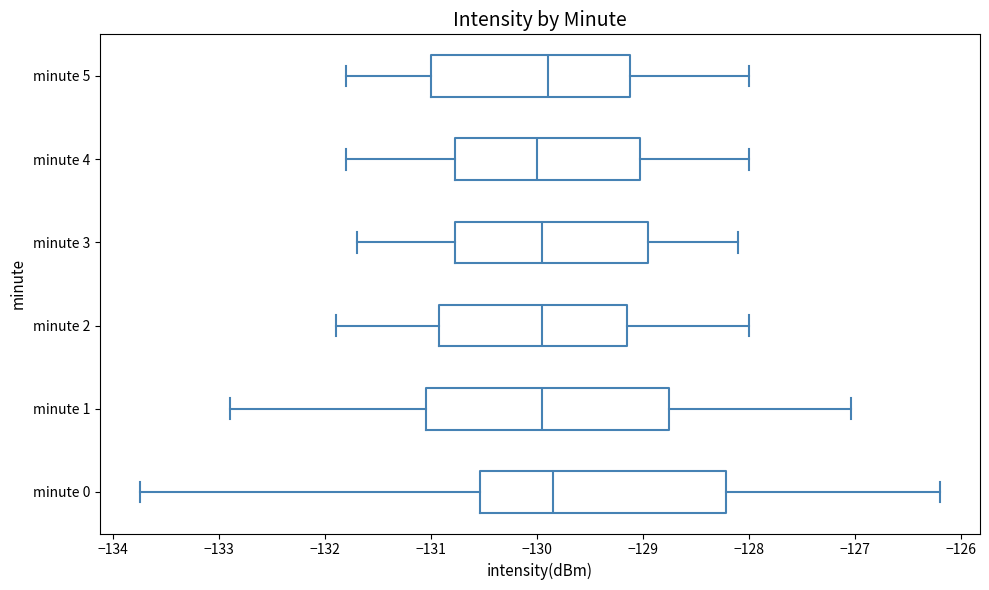

Reading bottom to top, transcribe this box plot: for each box, give where its median line is, the range the box spans, and where its two whiskers end, as read against the x-axis. The values are not printed on the chart, so give them approximately, as read against the axis.

minute 0: median -129.8, box -130.5 to -128.2, whiskers -133.8 to -126.2
minute 1: median -129.9, box -131.0 to -128.7, whiskers -132.9 to -127.0
minute 2: median -129.9, box -130.9 to -129.1, whiskers -131.9 to -128.0
minute 3: median -129.9, box -130.8 to -128.9, whiskers -131.7 to -128.1
minute 4: median -130.0, box -130.8 to -129.0, whiskers -131.8 to -128.0
minute 5: median -129.9, box -131.0 to -129.1, whiskers -131.8 to -128.0